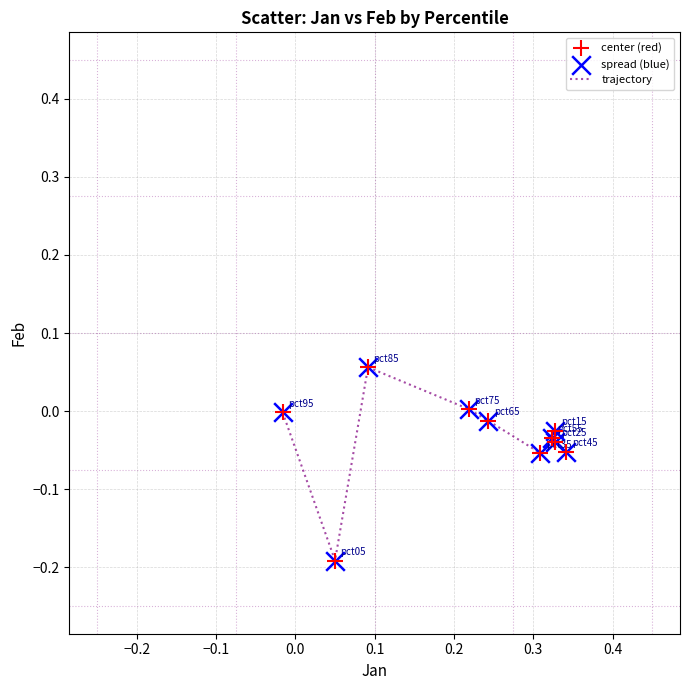

Does the chart have visible grid lines?

Yes